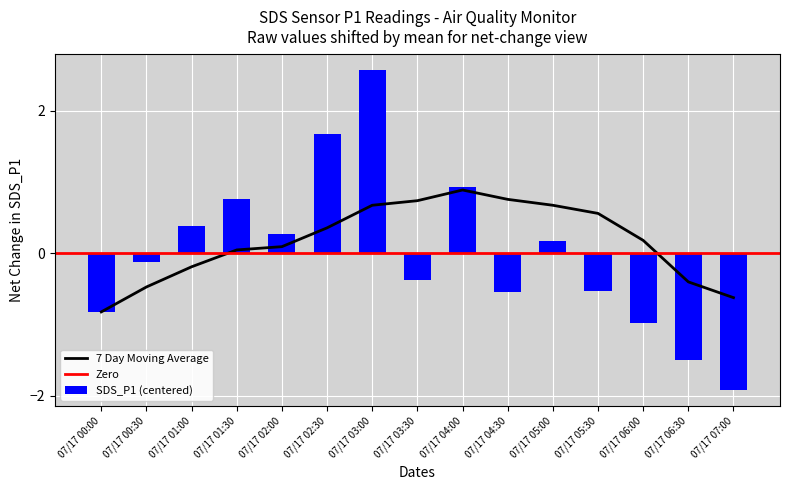

Does the chart contain any negative values?

Yes